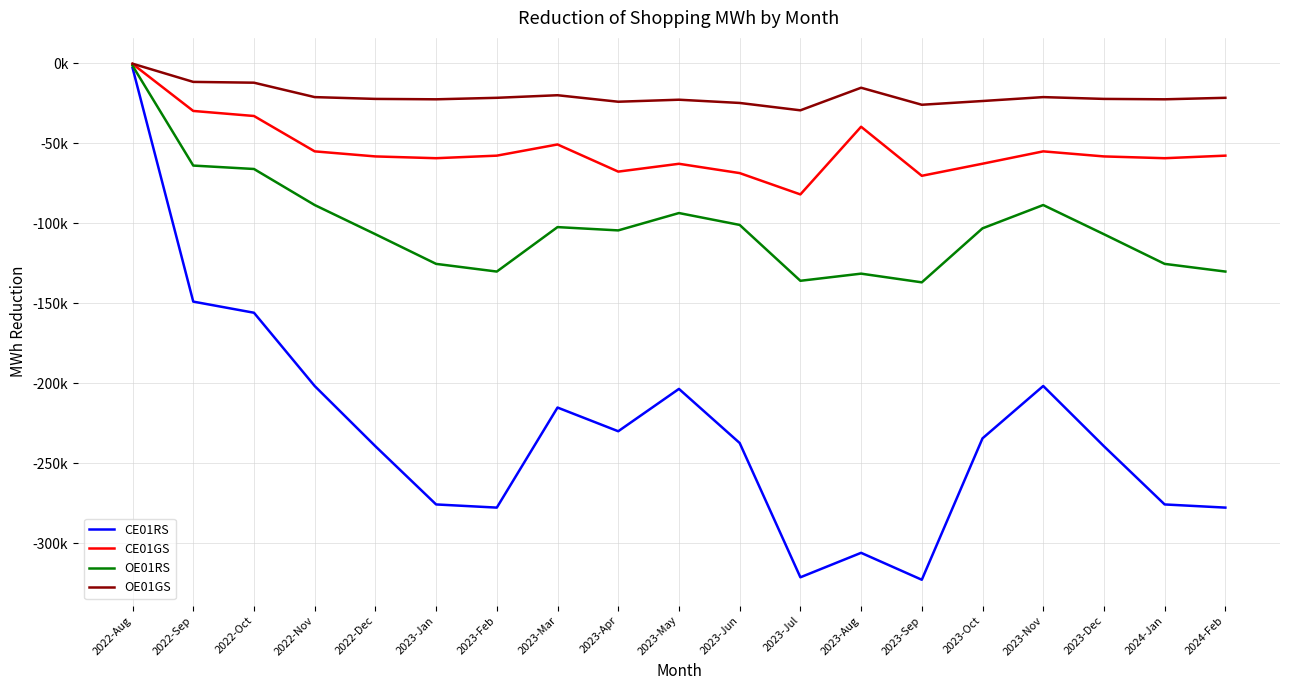

Which series changed the most between 2023-Mar and 2023-Apr?

CE01GS